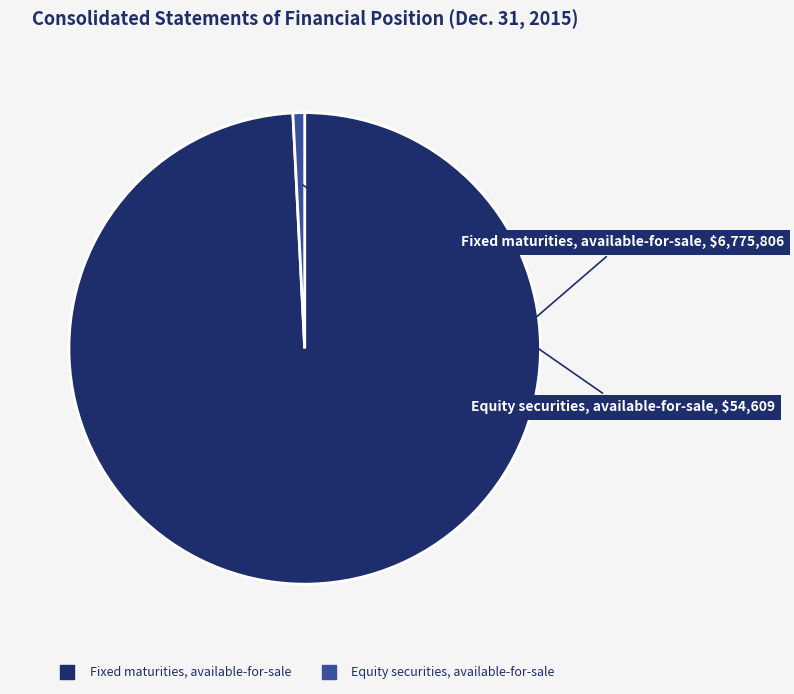

True or false: Equity securities, available-for-sale accounts for 1% of the total.

True